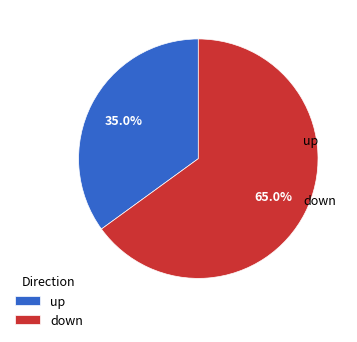

What percentage is the up slice, to the nearest percent?

35%